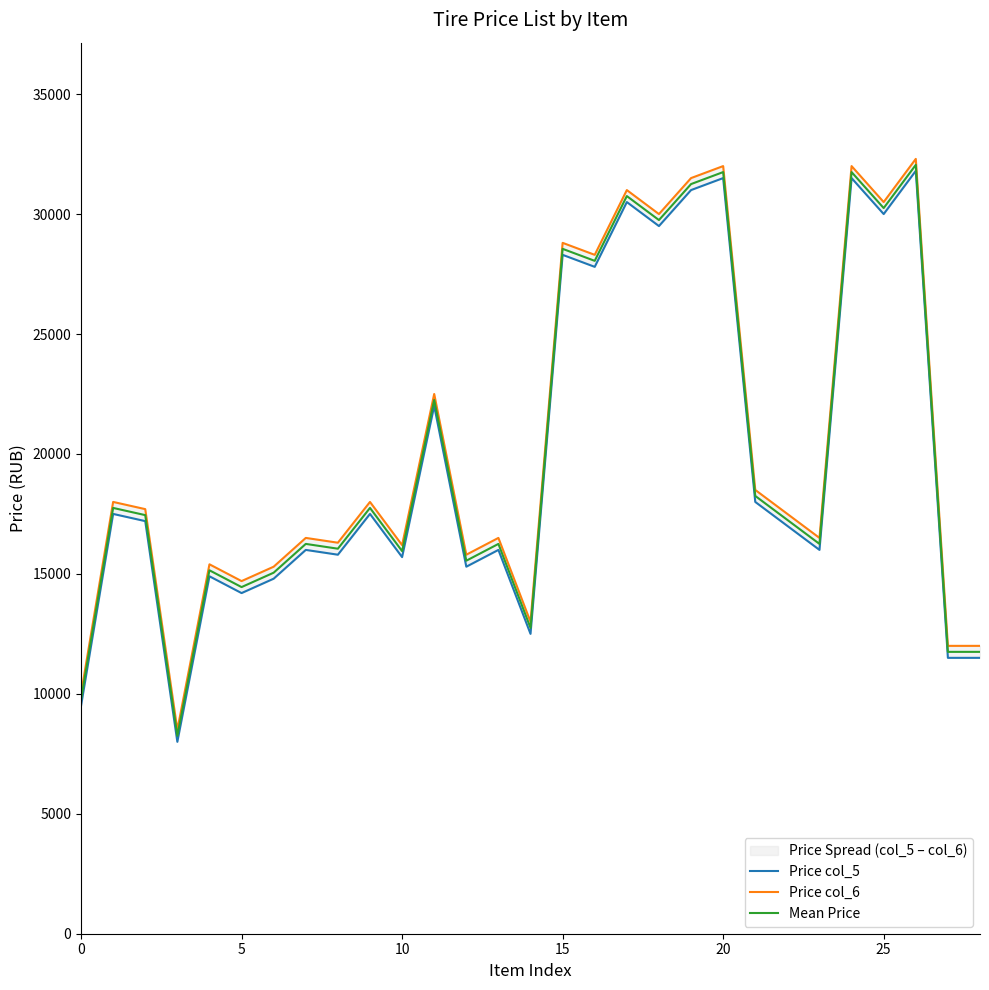

Is it true that Mean Price equals 9750 at 0?

True